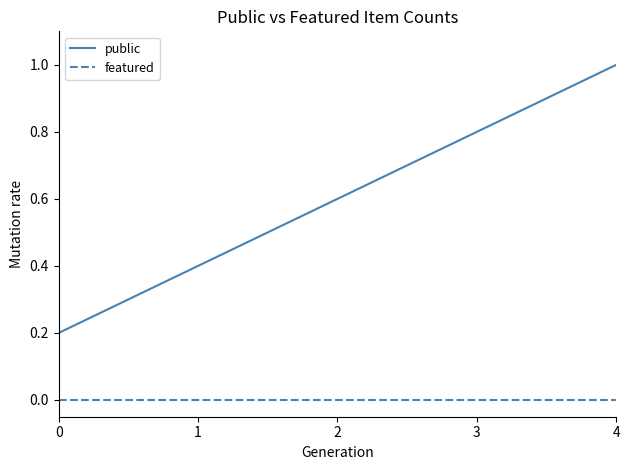

Count the number of data series in this chart.

2